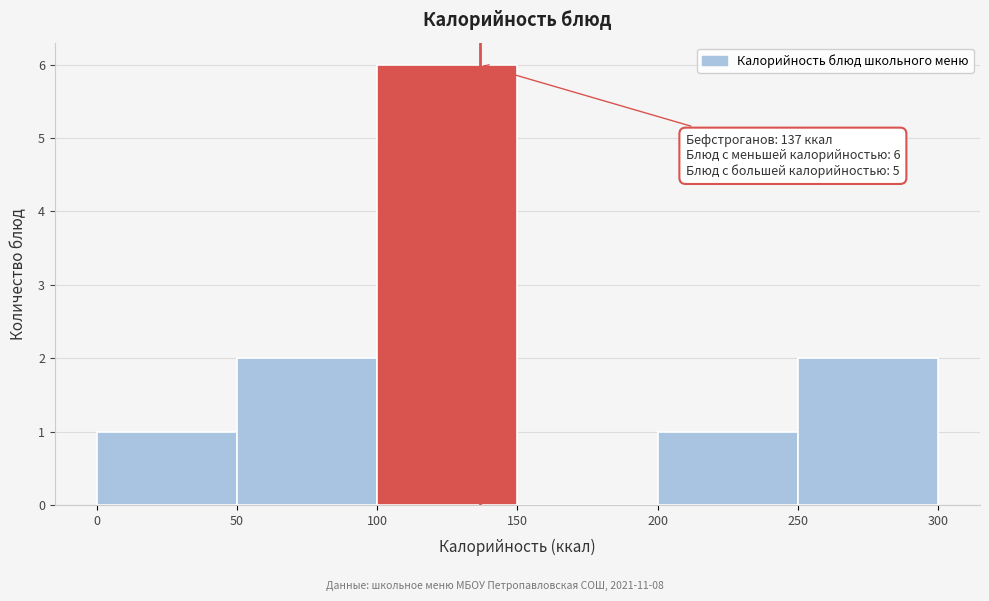

Which range on the x-axis has the tallest bar?

100 to 150